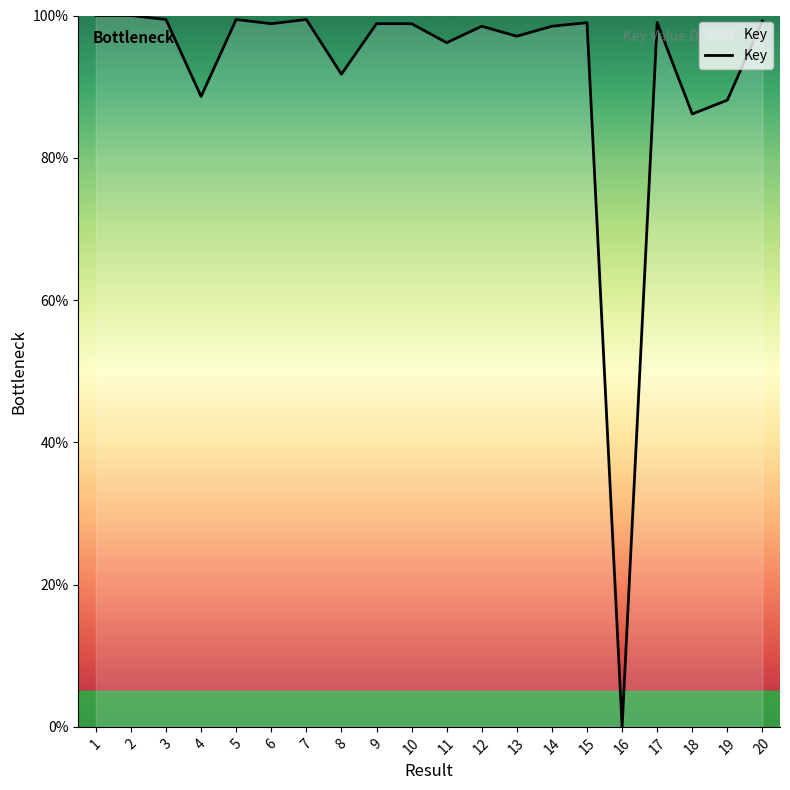

What is the ratio of the value at 4 to the value at 14?

0.9